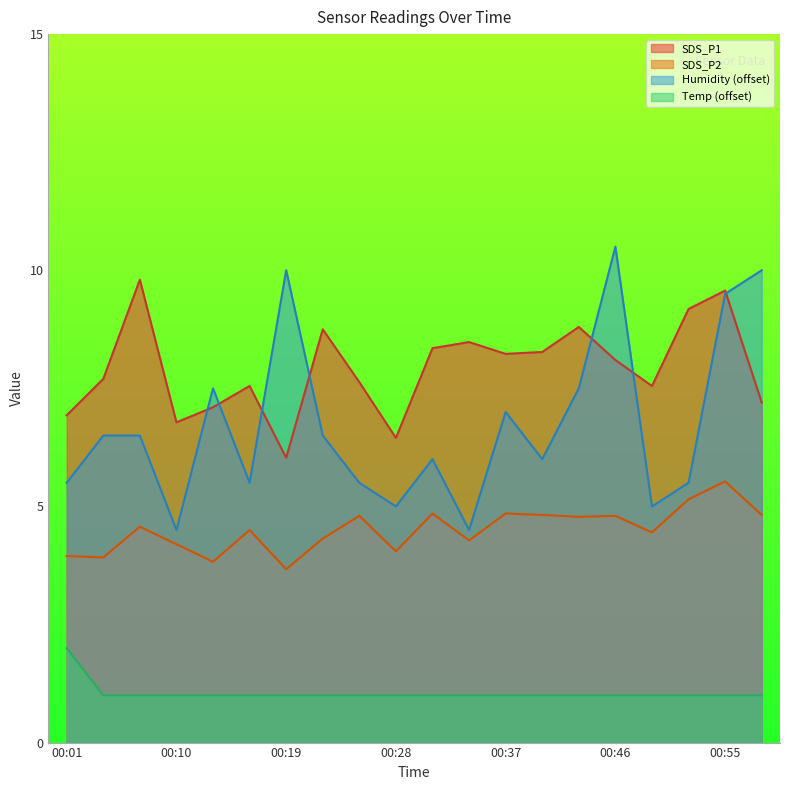

How many lines are shown in the chart?

4